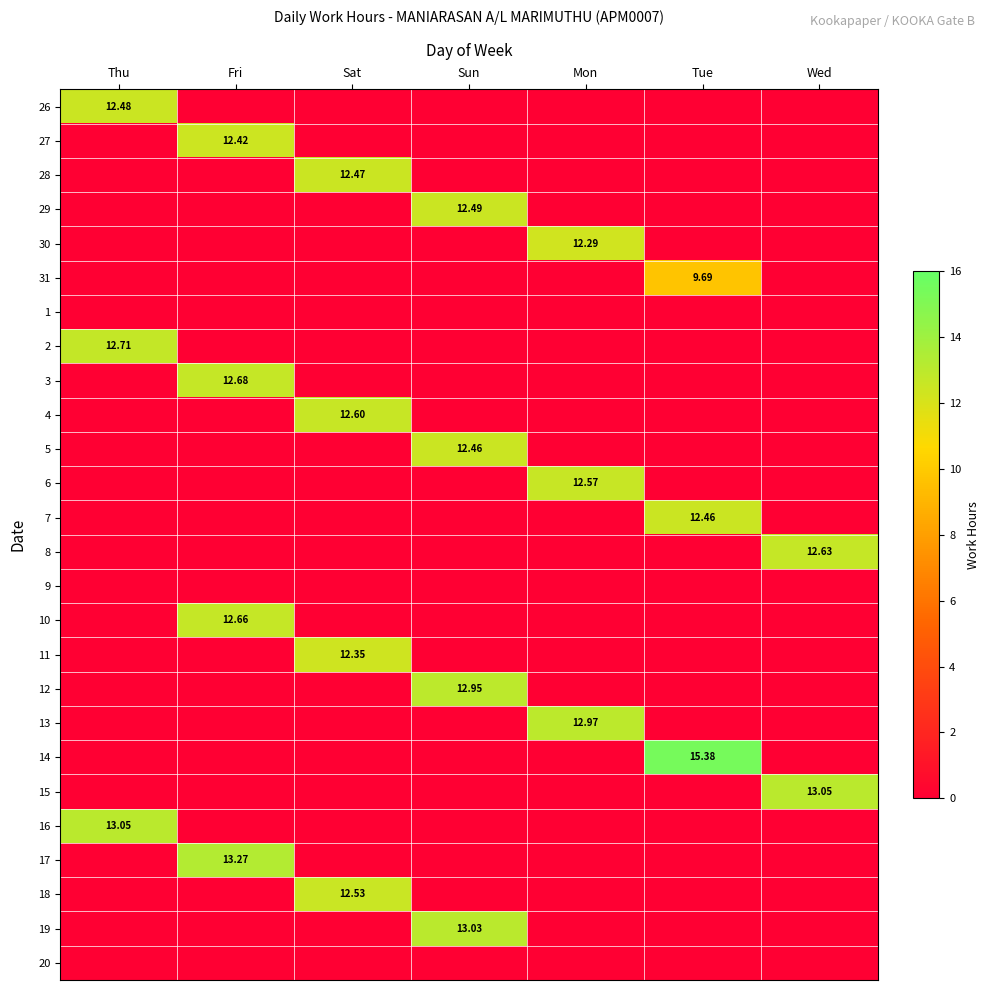

Is the value of 6 at Thu greater than the value of 2 at Thu?

No